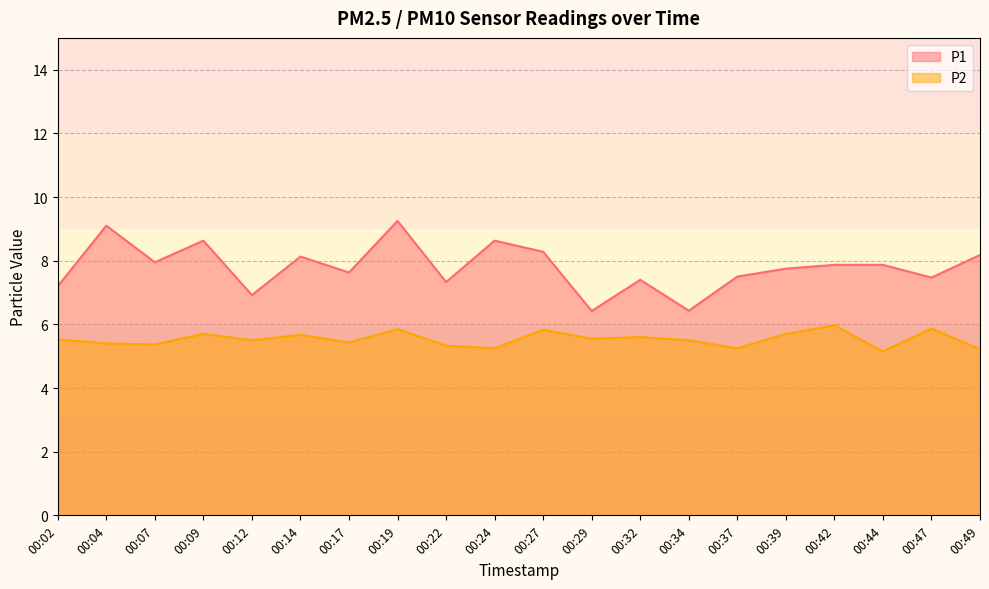

True or false: P1 and P2 intersect in this chart.

False